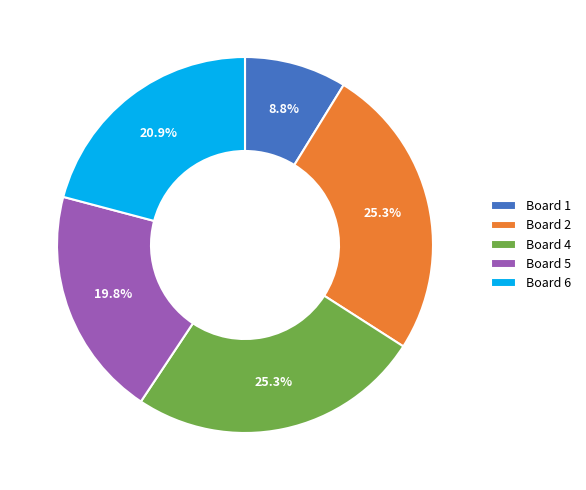

To the nearest percent, what portion does Board 5 represent?

20%